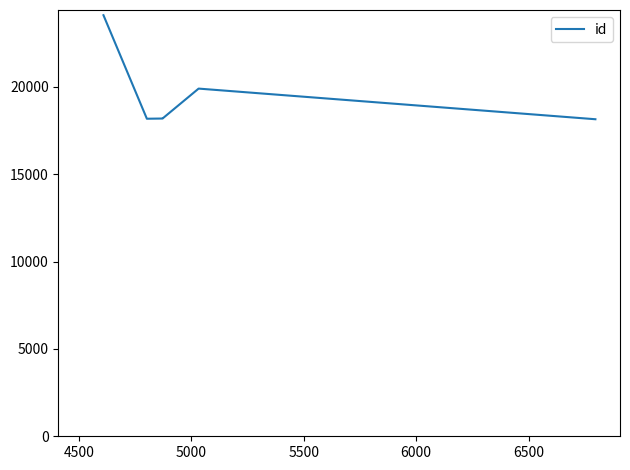

How many points are lower than both their immediate neighbors (excluding endpoints)?

1